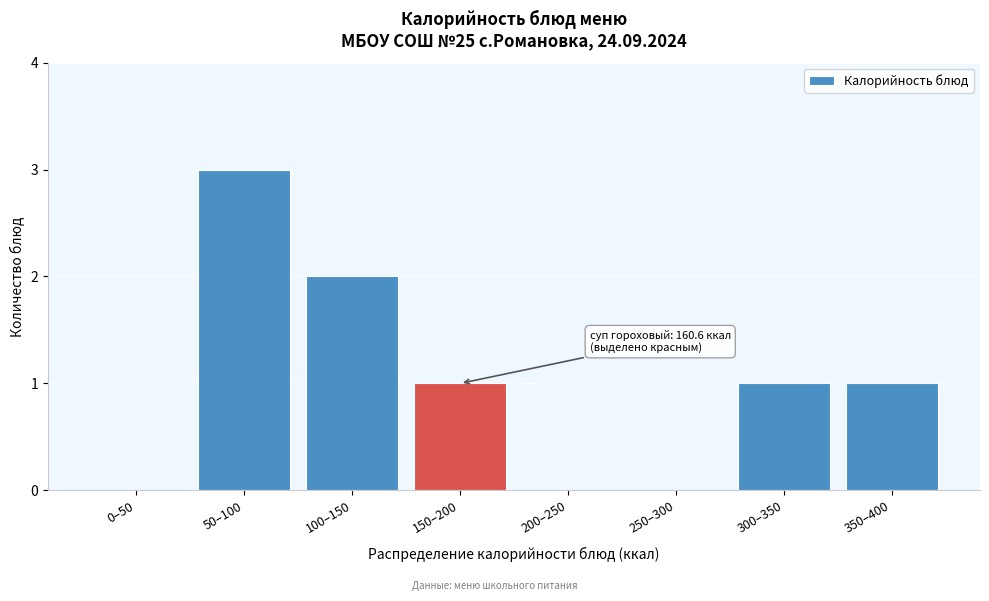

Reading right to left, extract all data points from this chart.

350–400=1	300–350=1	250–300=0	200–250=0	150–200=1	100–150=2	50–100=3	0–50=0